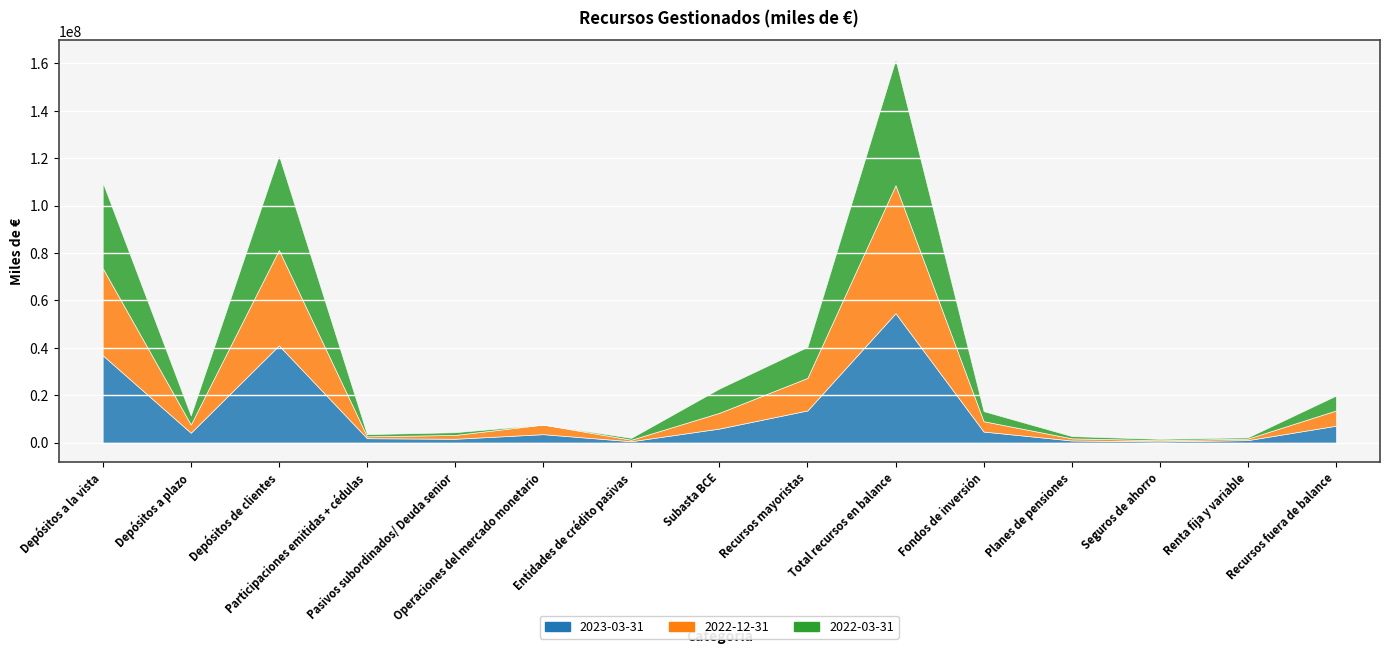

Which has a higher value, Depósitos de clientes or Recursos mayoristas?

Depósitos de clientes